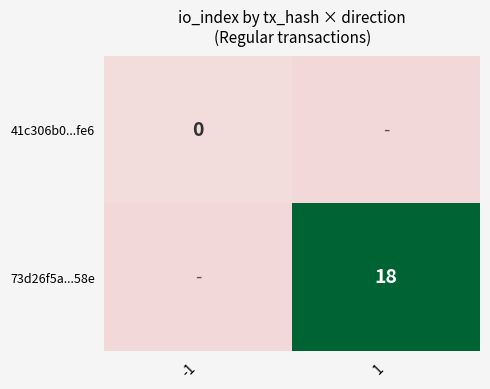

Is the value of 41c306b0...fe6 at -1 greater than the value of 73d26f5a...58e at 1?

No